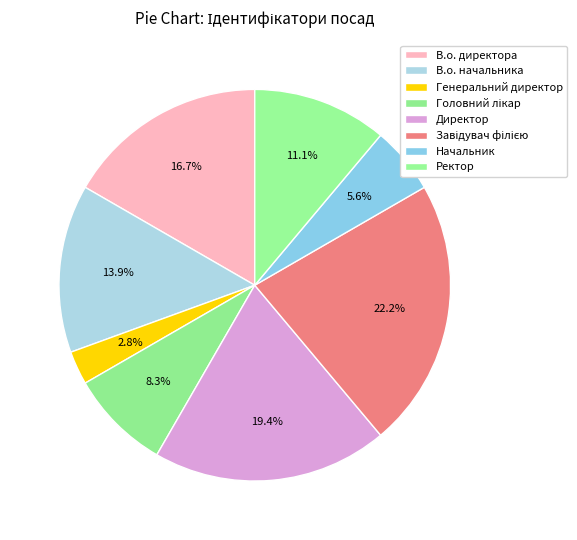

To the nearest percent, what percentage of the pie is Генеральний директор?

3%